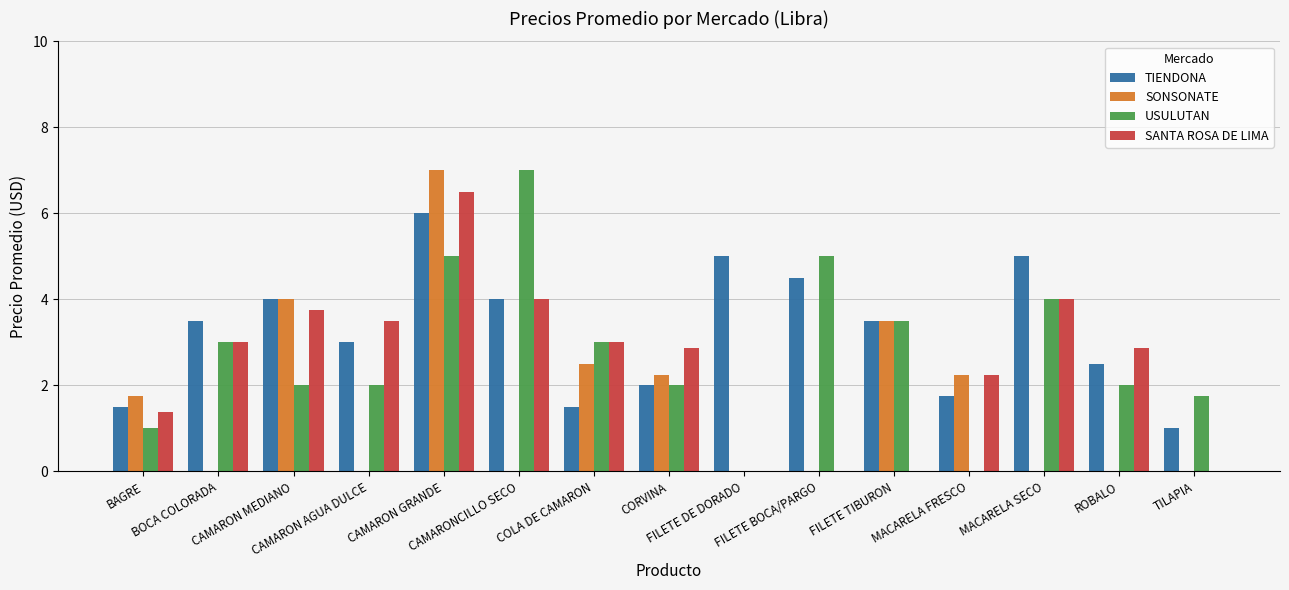

Which series has the largest total across all categories?

TIENDONA